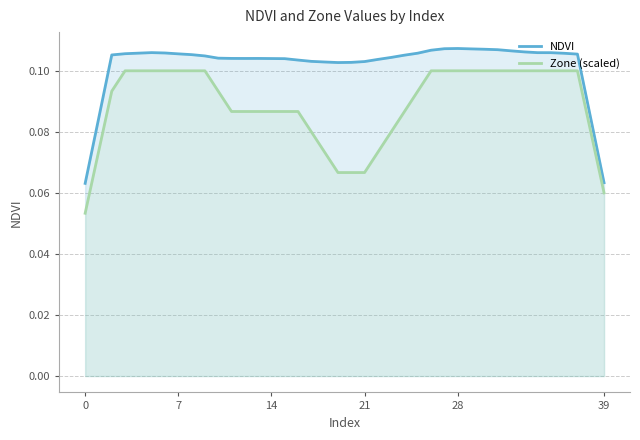

How many lines are shown in the chart?

2